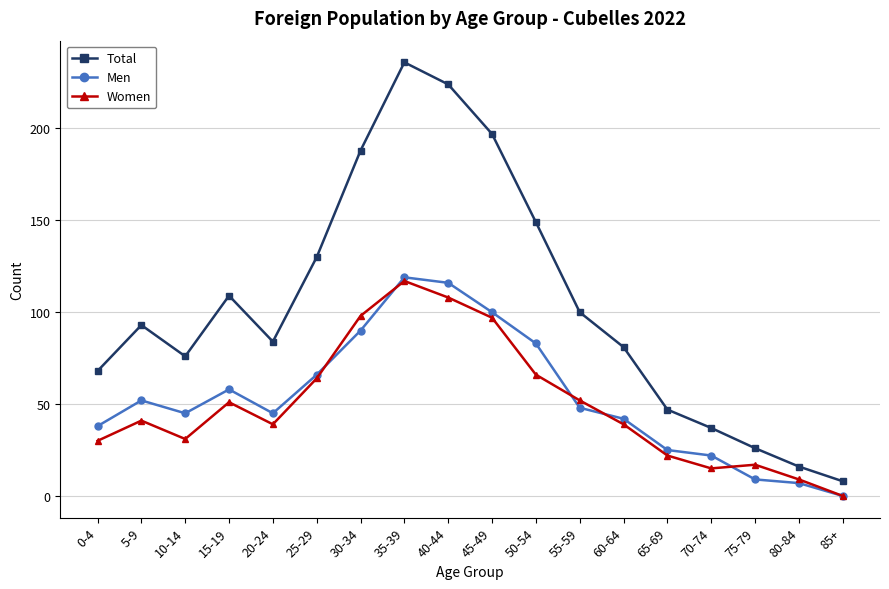

Where is the first local maximum for Women?

5-9